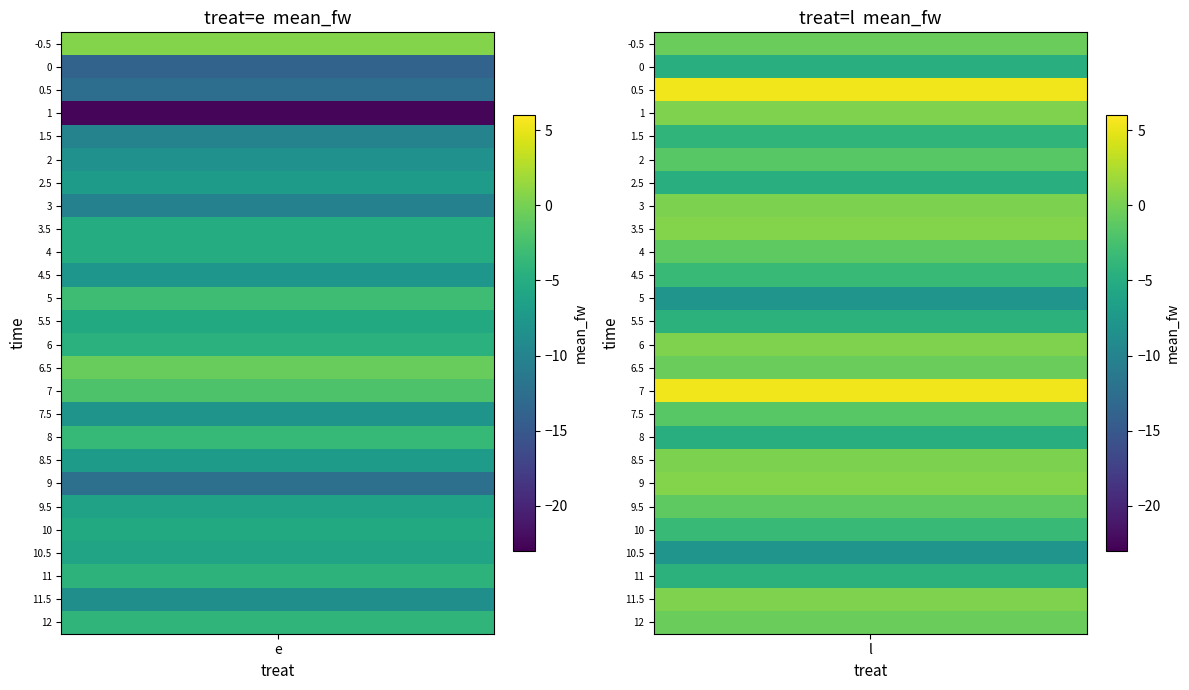

Rank the series at 0 from highest to lowest value.

l, e